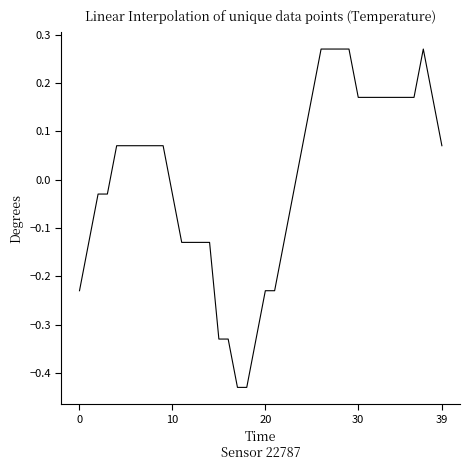

What is the difference between the maximum and minimum values?

0.7